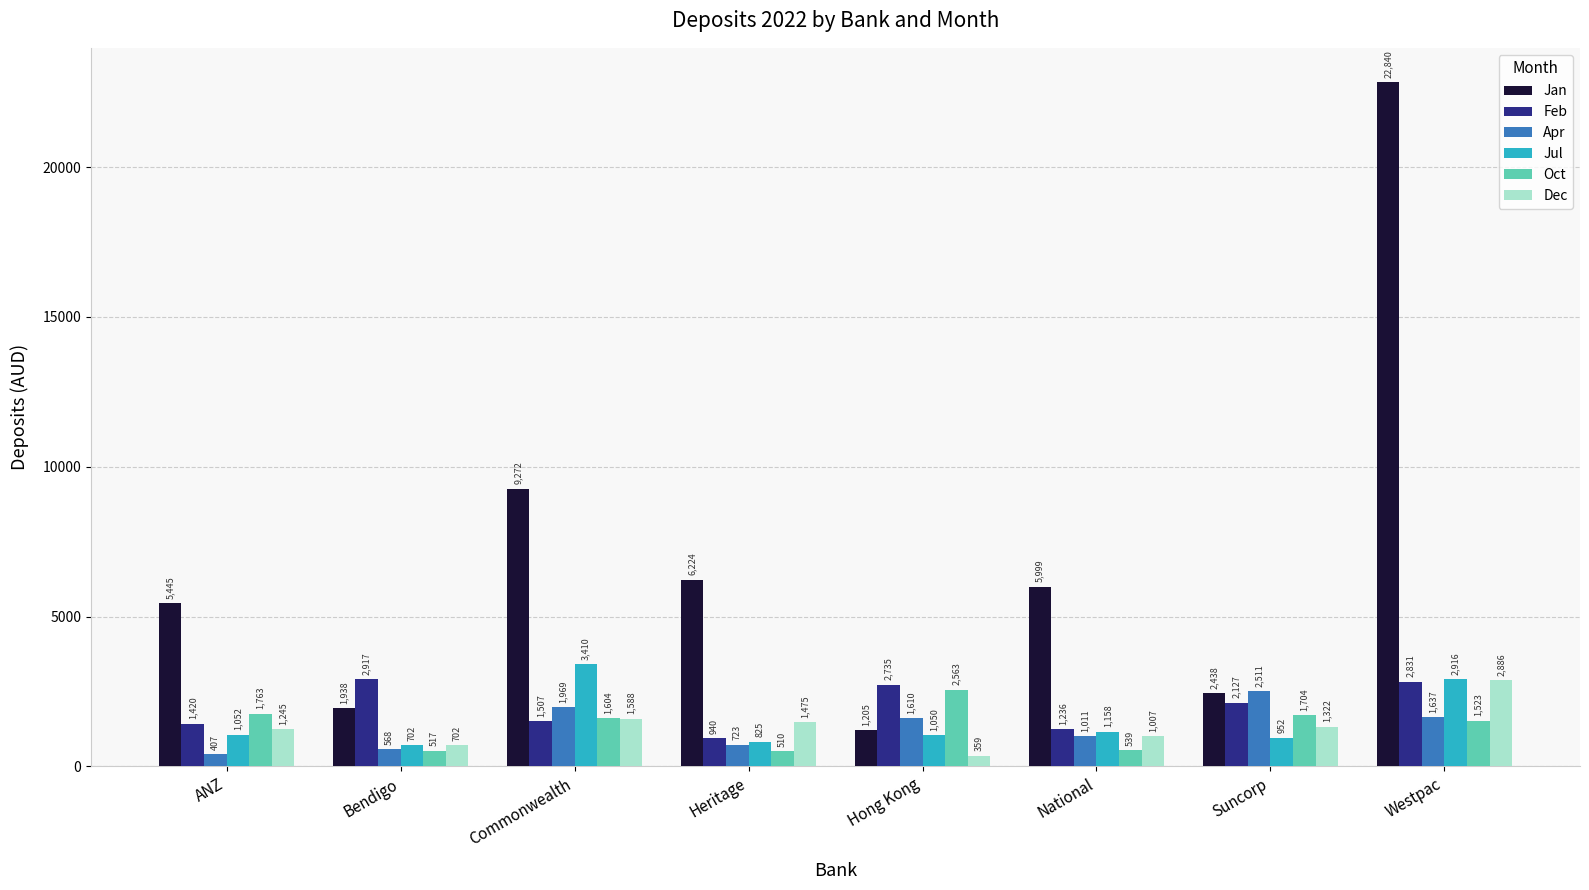

The value of Apr at ANZ is 407.0. True or false?

True